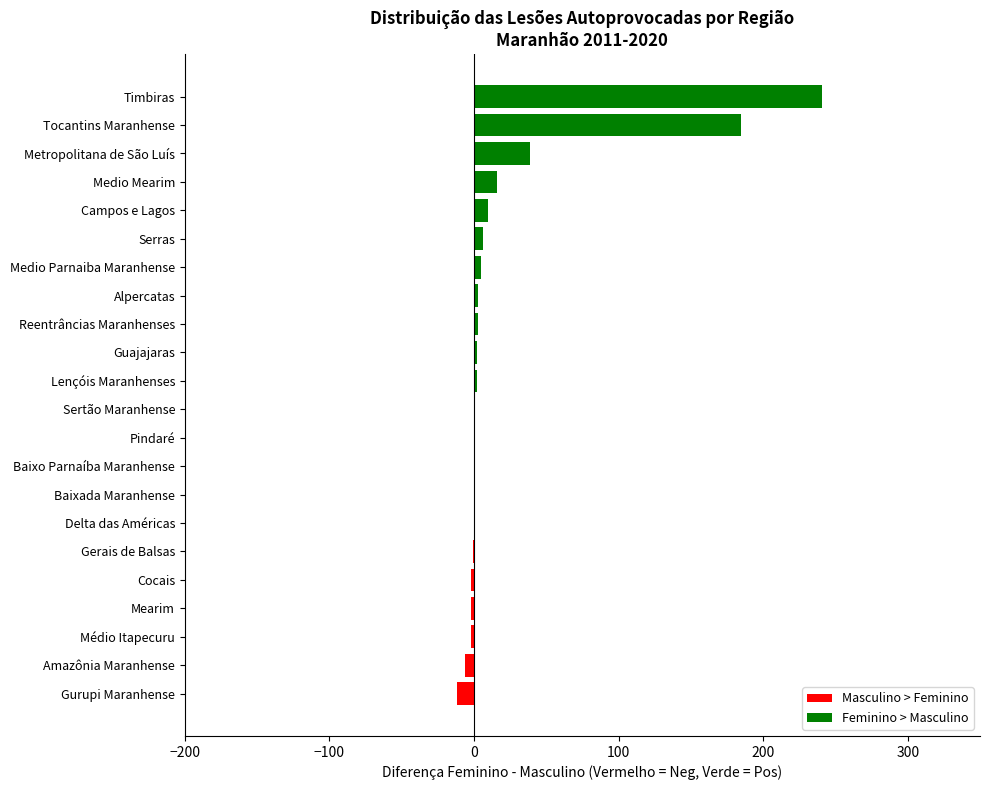

Which series has the widest spread of values?

feminino